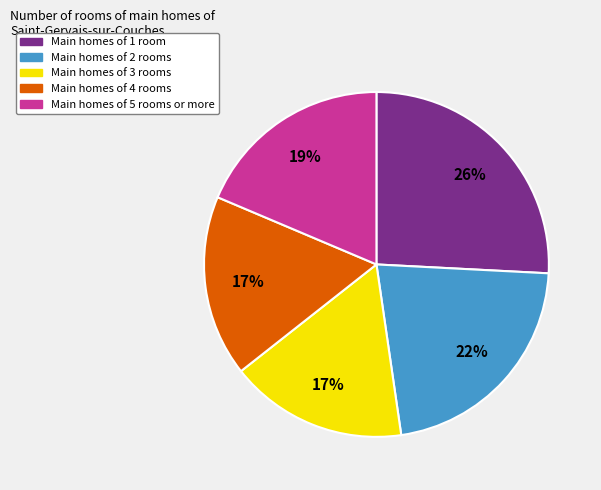

Count the number of slices in the pie.

5